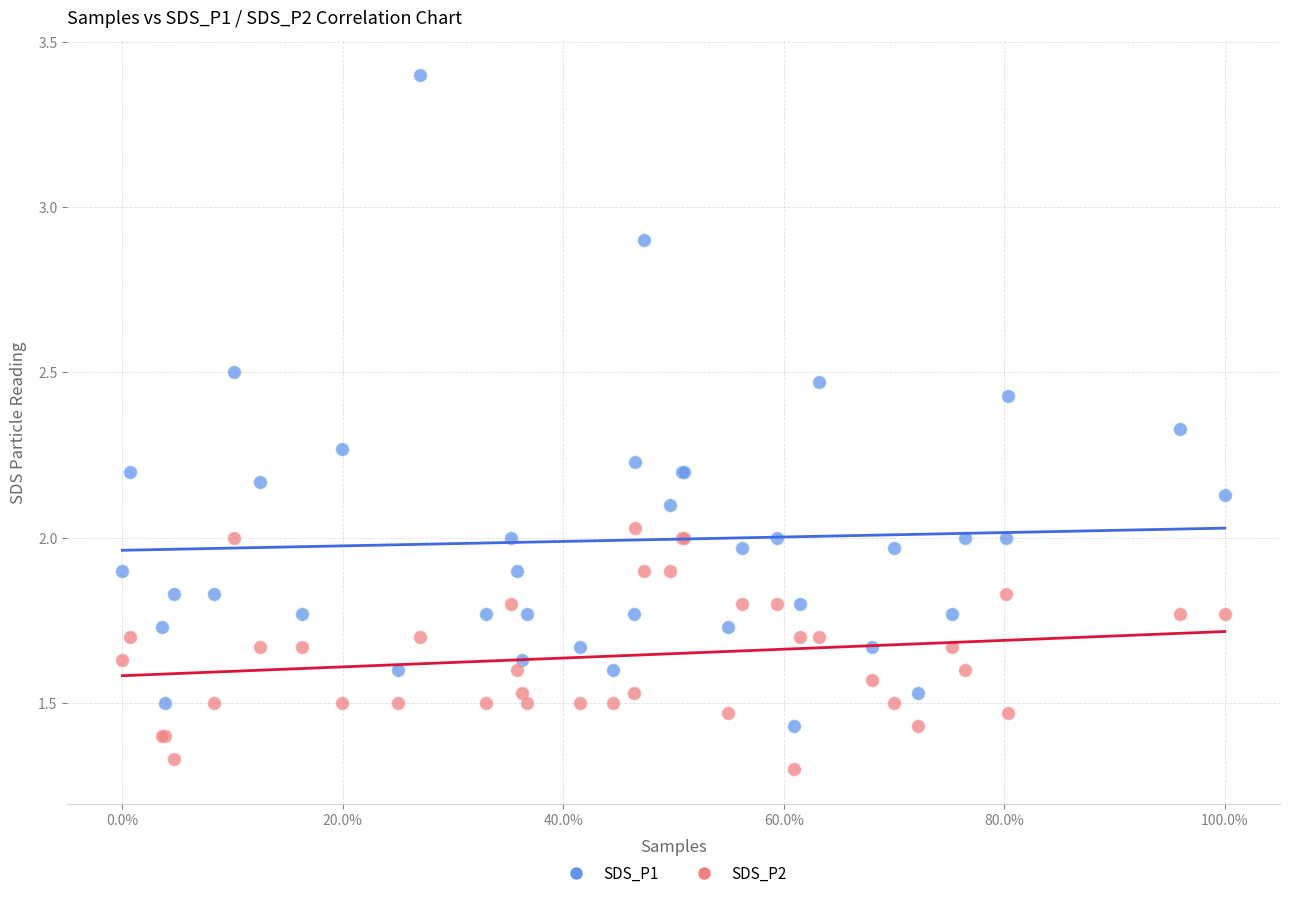

Which series has the widest spread of Y values?

SDS_P1